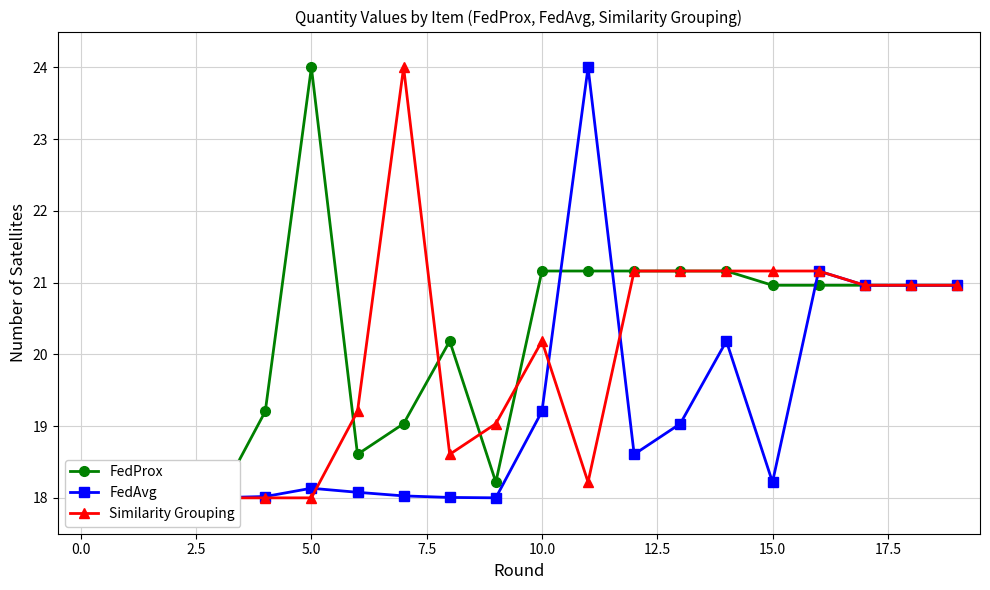

True or false: FedAvg has more than 1 interior local peaks.

True